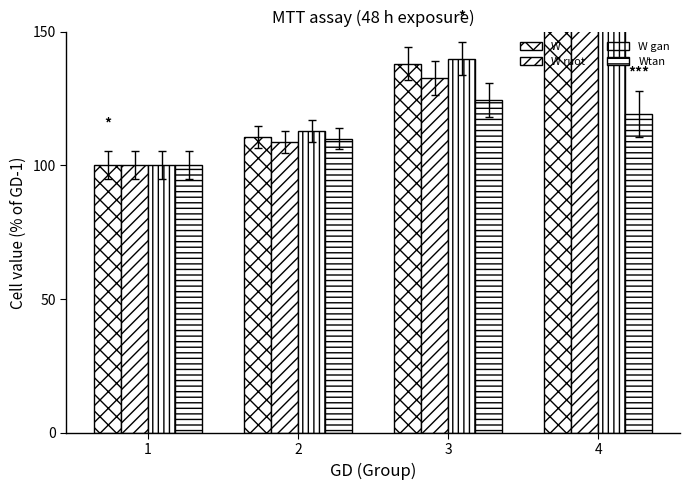

How many bars are there in each group?

4